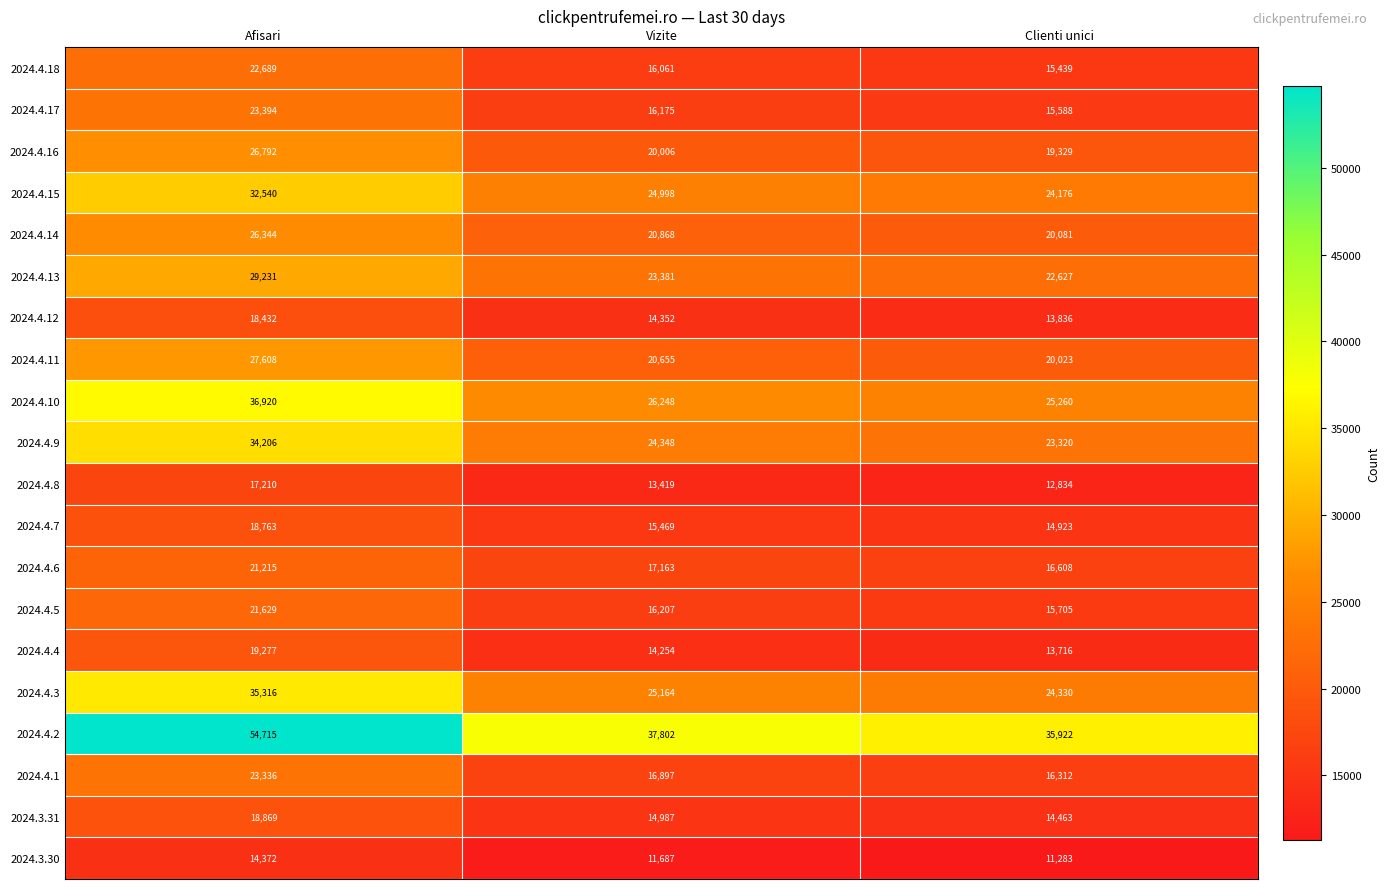

At how many categories does at least one series exceed 36522?

2